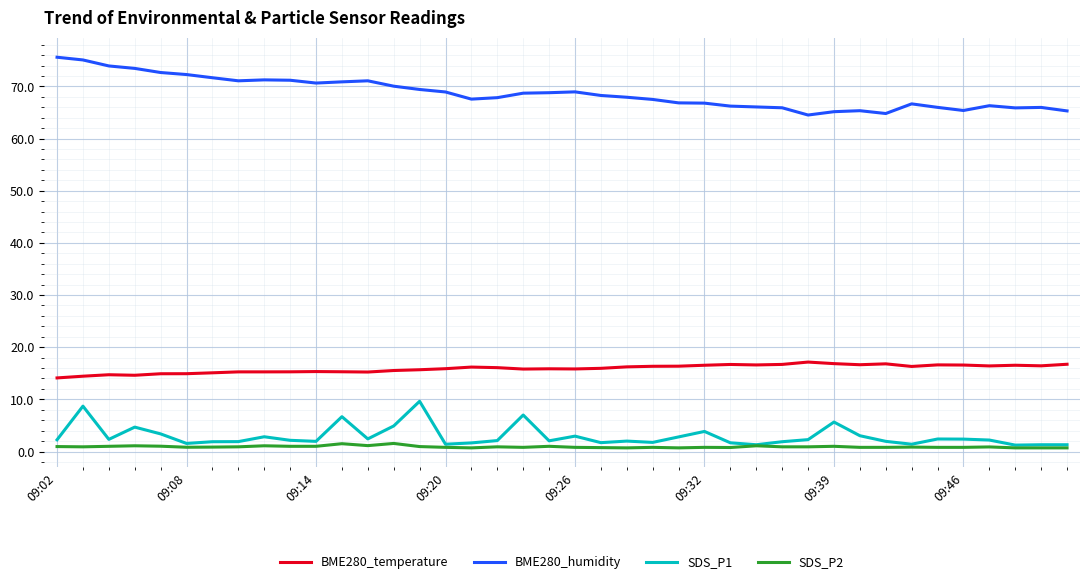

Which series has the largest total across all categories?

BME280_humidity